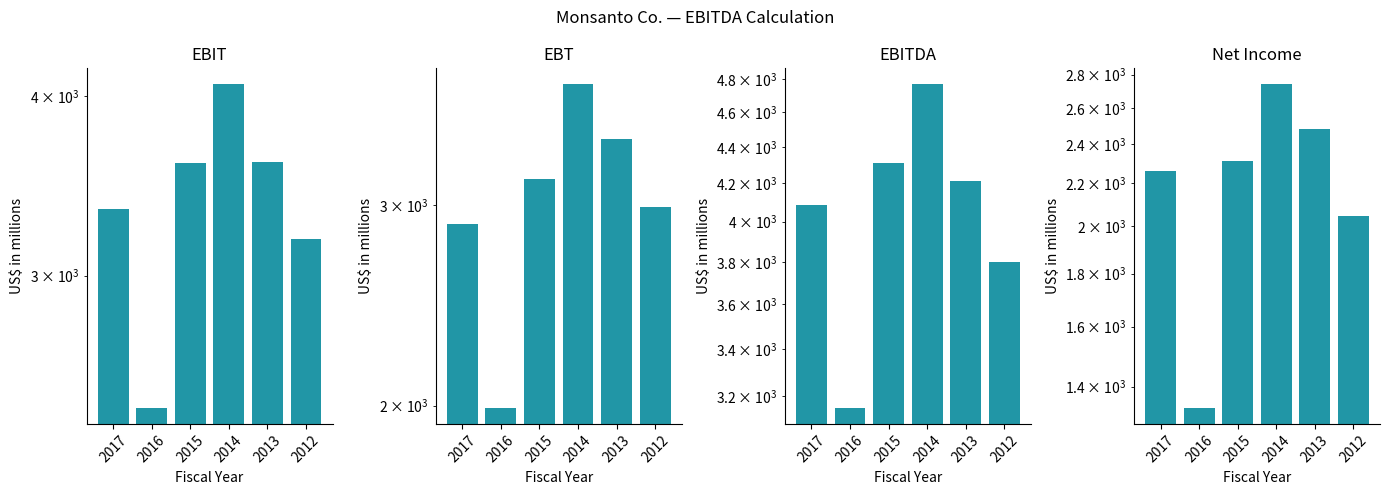

At how many categories does at least one series exceed 3332?

5